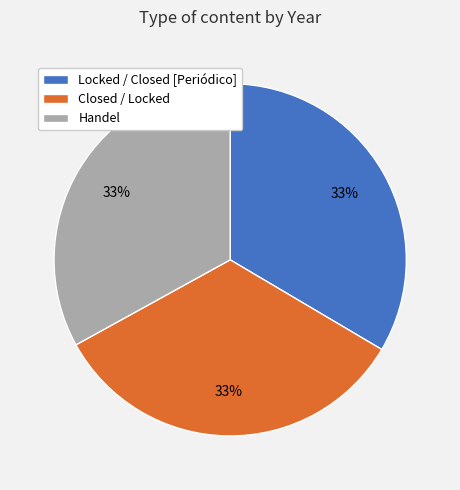

How many slices are in this pie chart?

3